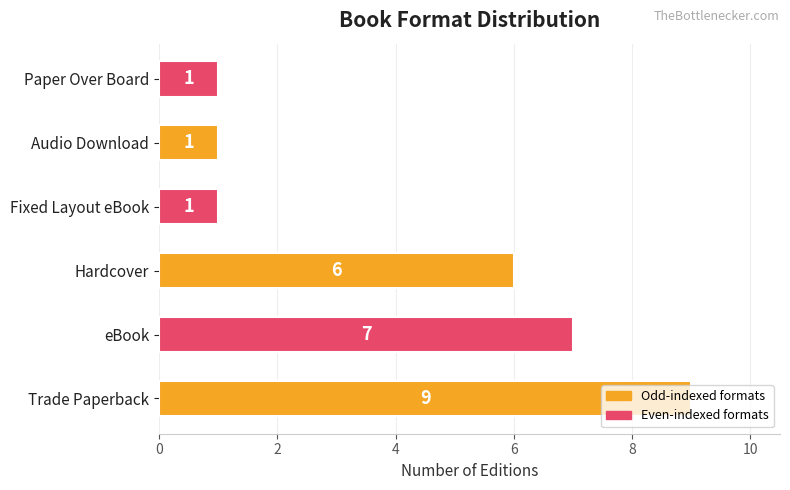

Approximately how many times larger is the value at eBook compared to Audio Download?

7.0